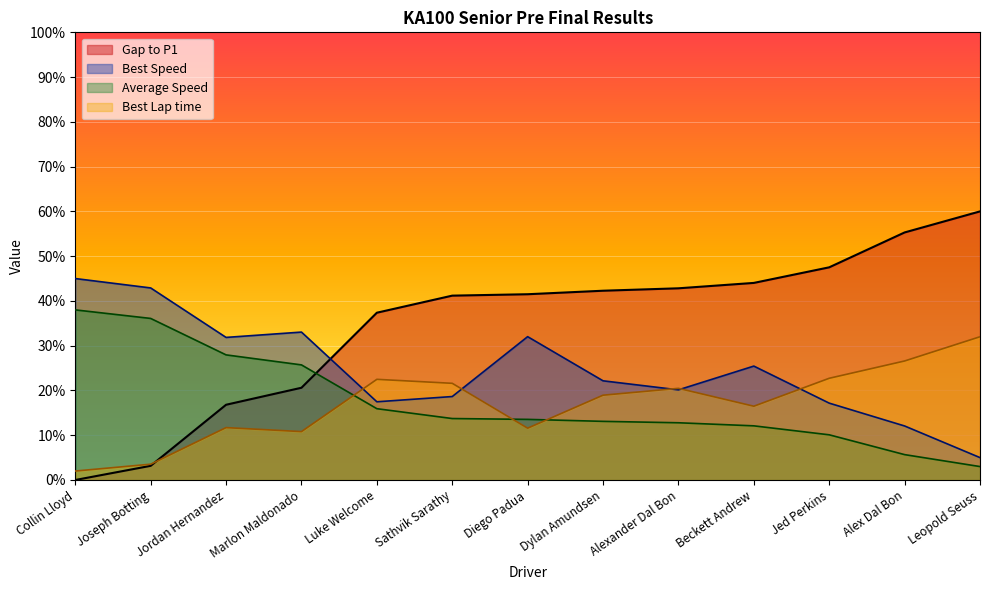

Which series has the widest spread of values?

Gap to P1